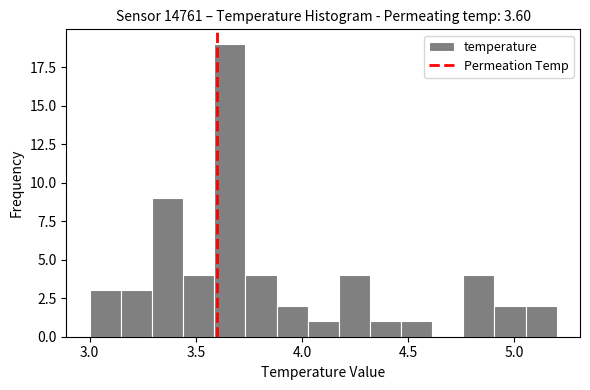

Read against the x-axis, roughly where is the centre of the tallest bar?

3.65